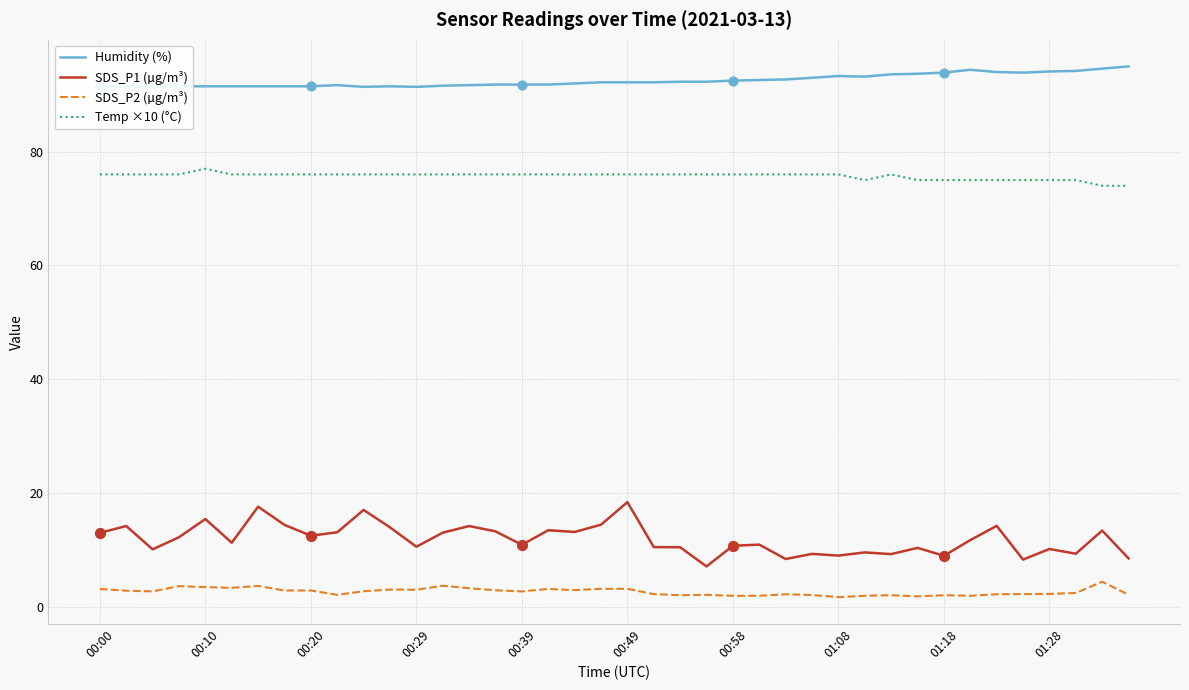

Which series contains the highest Y value?

Humidity (%)